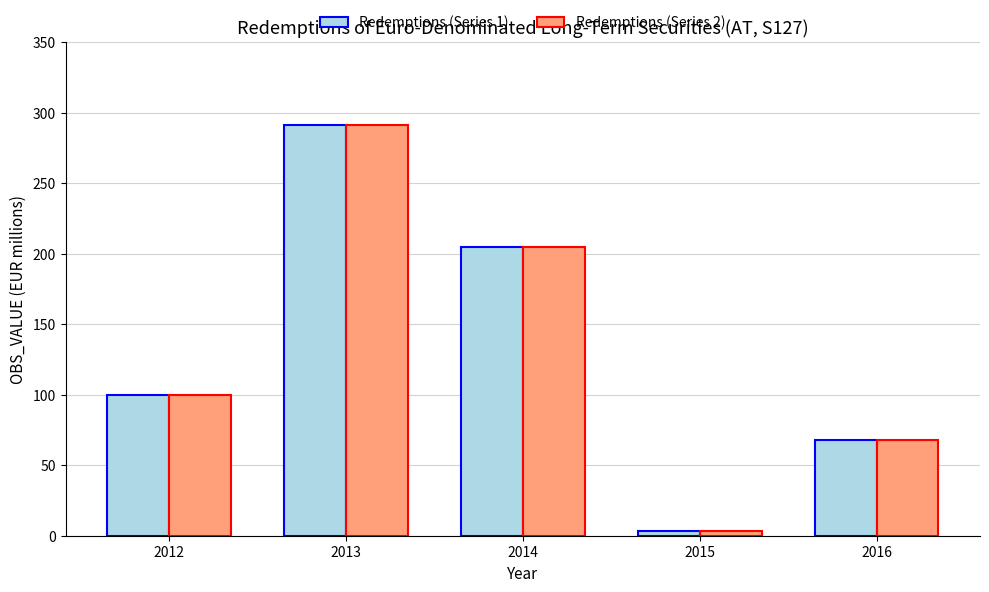

How many values in the Redemptions (Series 1) series are below 100?

2